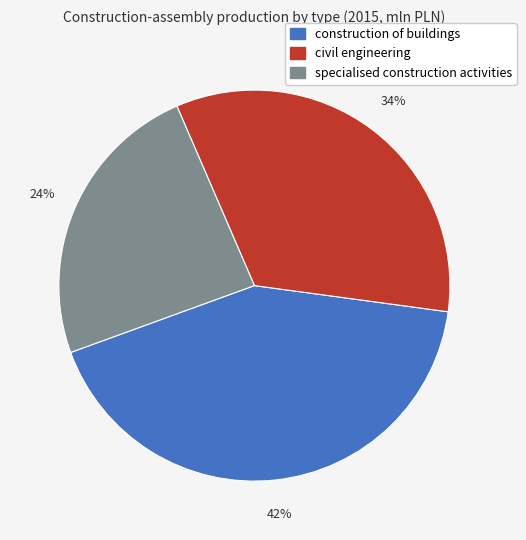

Rank the categories by value from lowest to highest.

specialised construction activities, civil engineering, construction of buildings